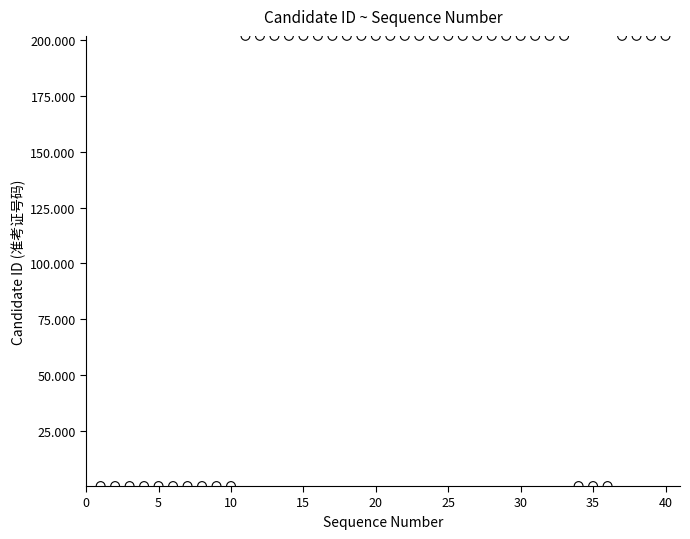

What is the range of X values (max minus min)?

39.0